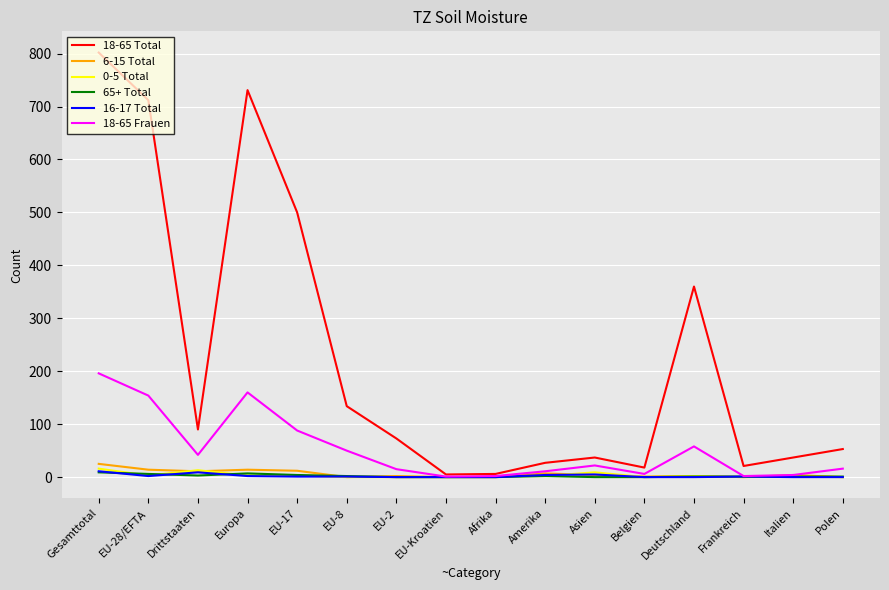

Which series has the widest spread of values?

18-65 Total